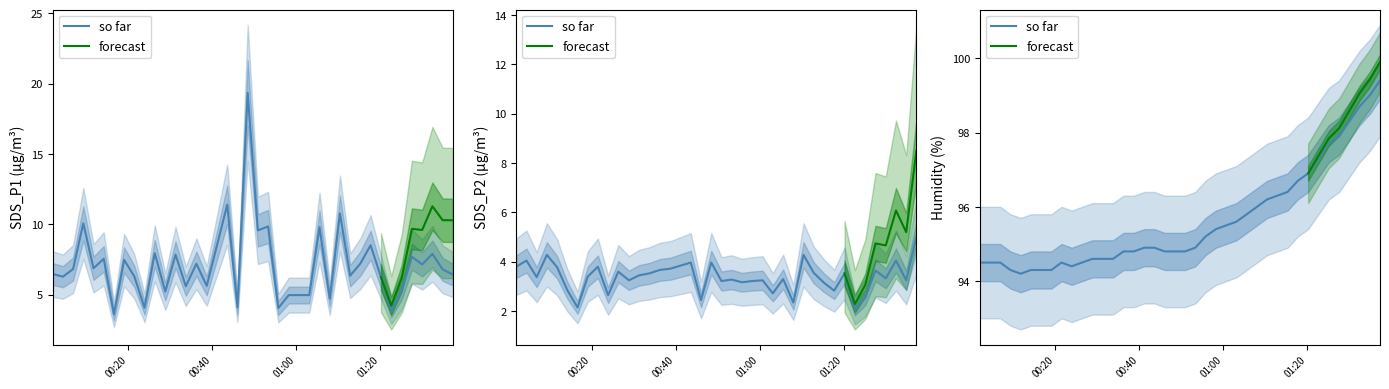

True or false: the data shows 49.8 at 1.

False